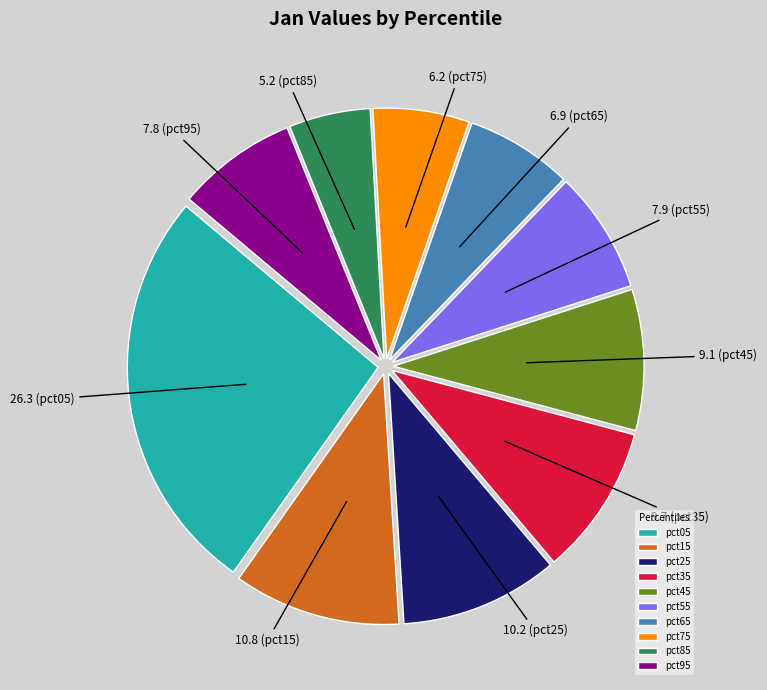

Which has a higher value, pct15 or pct25?

pct15